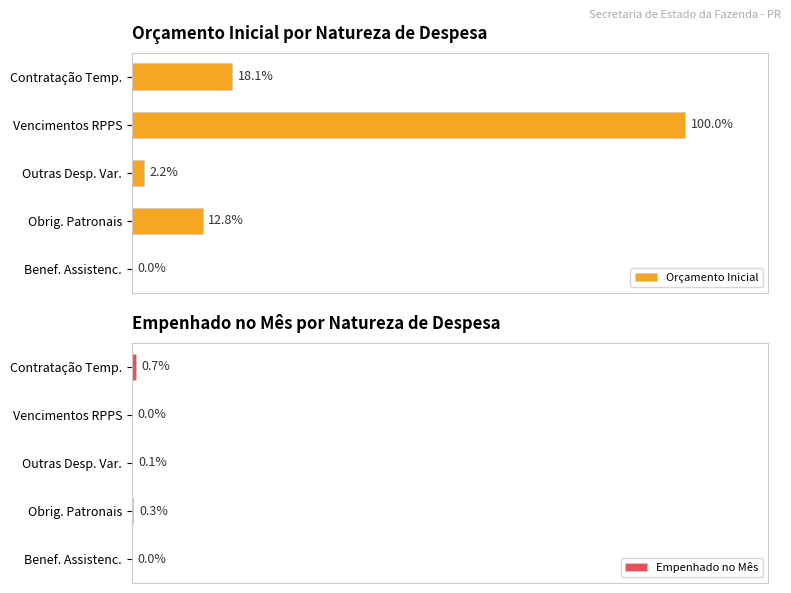

Where is Orçamento Inicial nearest to the value 50?

Contratação Temp.